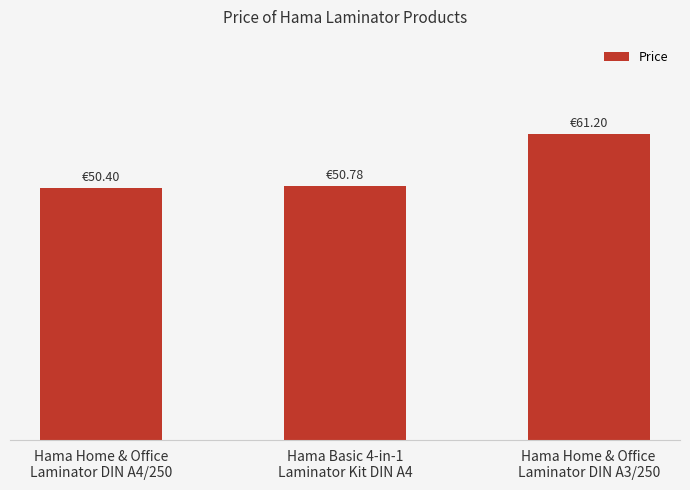

Which label corresponds to the smallest value in the chart?

Hama Home & Office
Laminator DIN A4/250